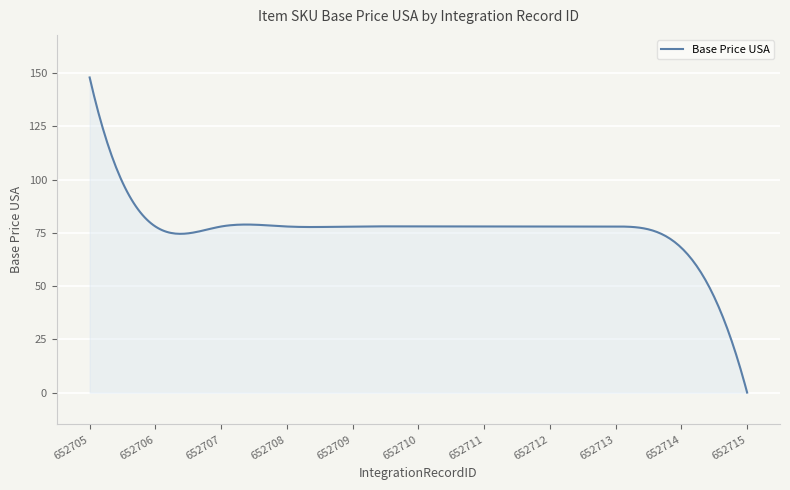

What is the difference between the maximum and minimum values?

148.0